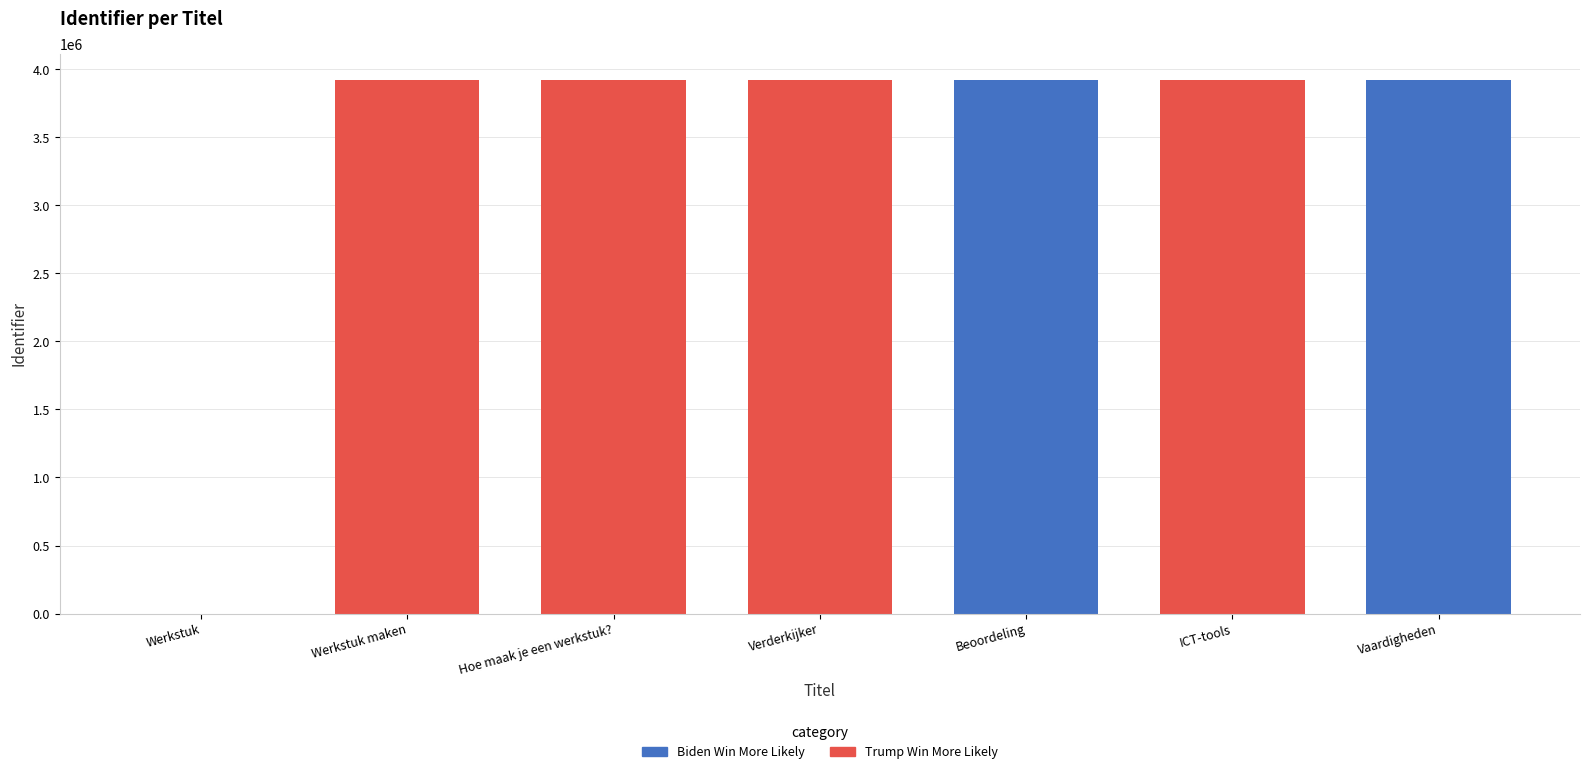

What is the sum of all values?

23511165